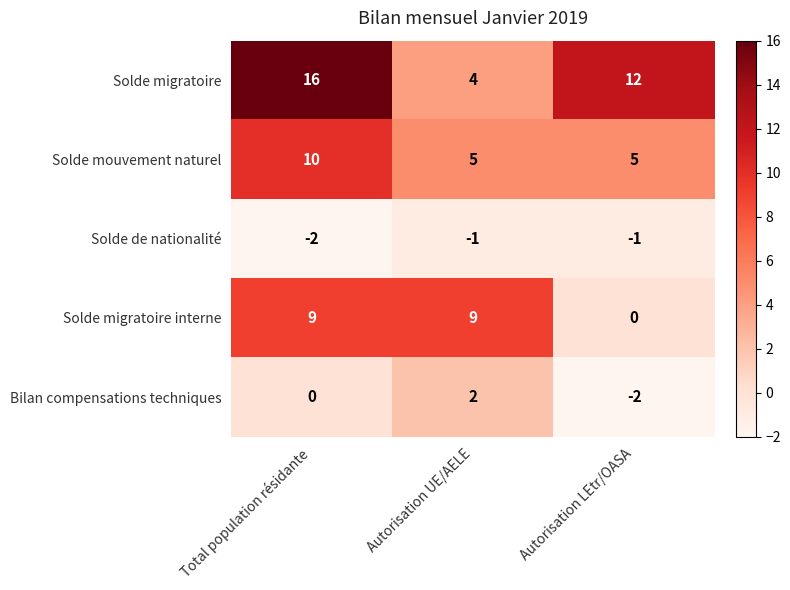

True or false: Solde migratoire has a value of 6 at Autorisation UE/AELE.

False